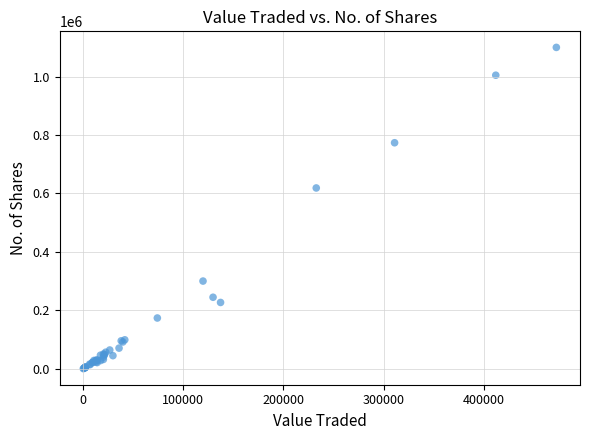

What Y value in the scatter plot is closest to 550141?

618807